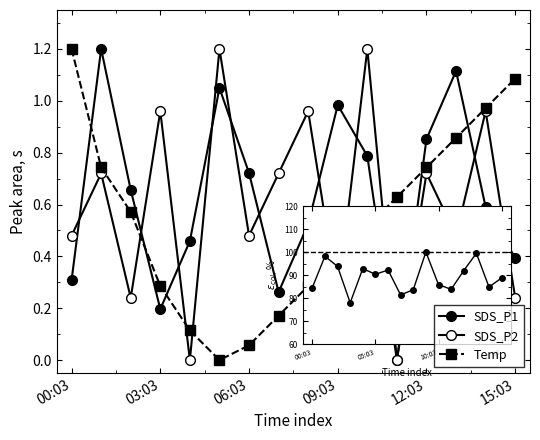

Which series has the largest total across all categories?

SDS_P1